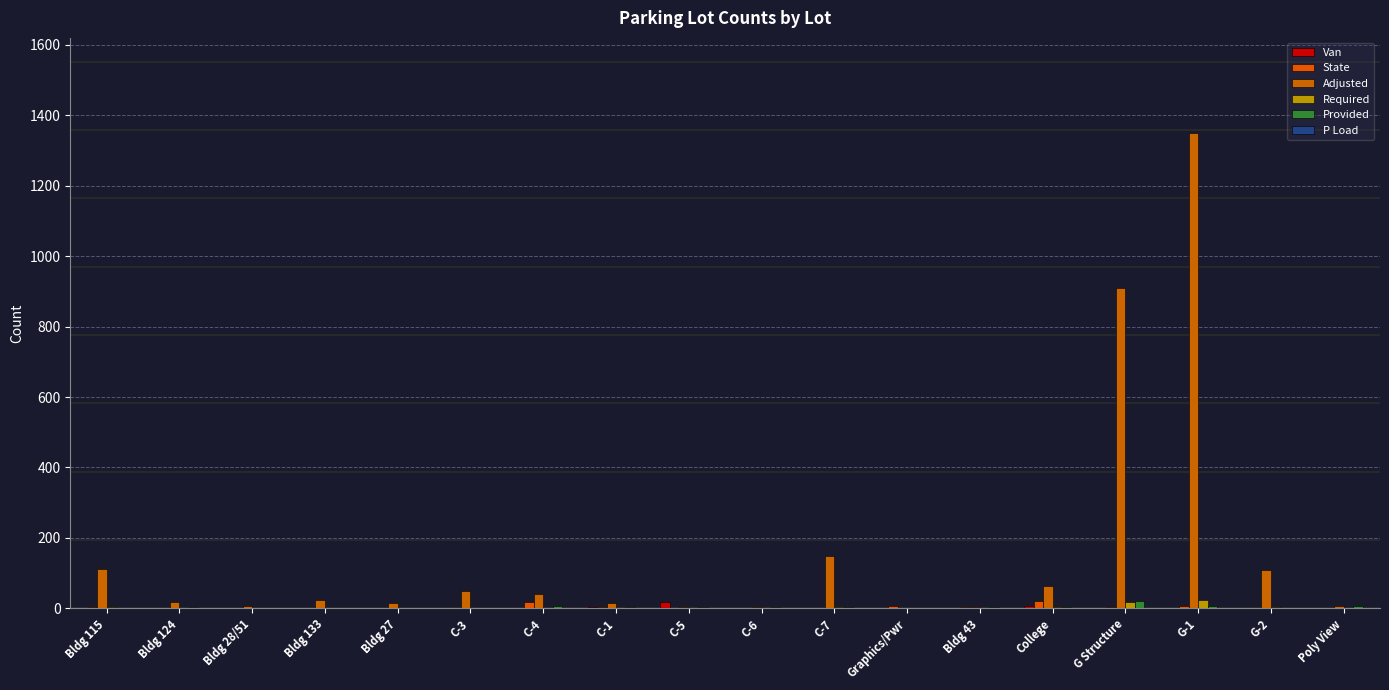

What is the maximum value for P Load?

1